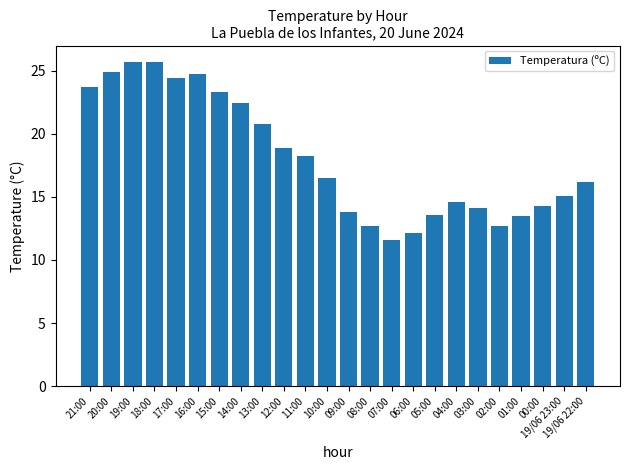

Between 19/06 23:00 and 05:00, which is larger?

19/06 23:00